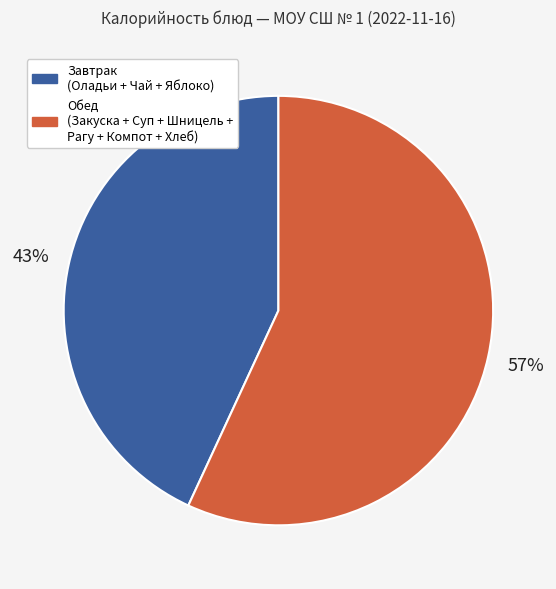

To the nearest percent, what is the difference between the largest and smallest slice percentages?

14%